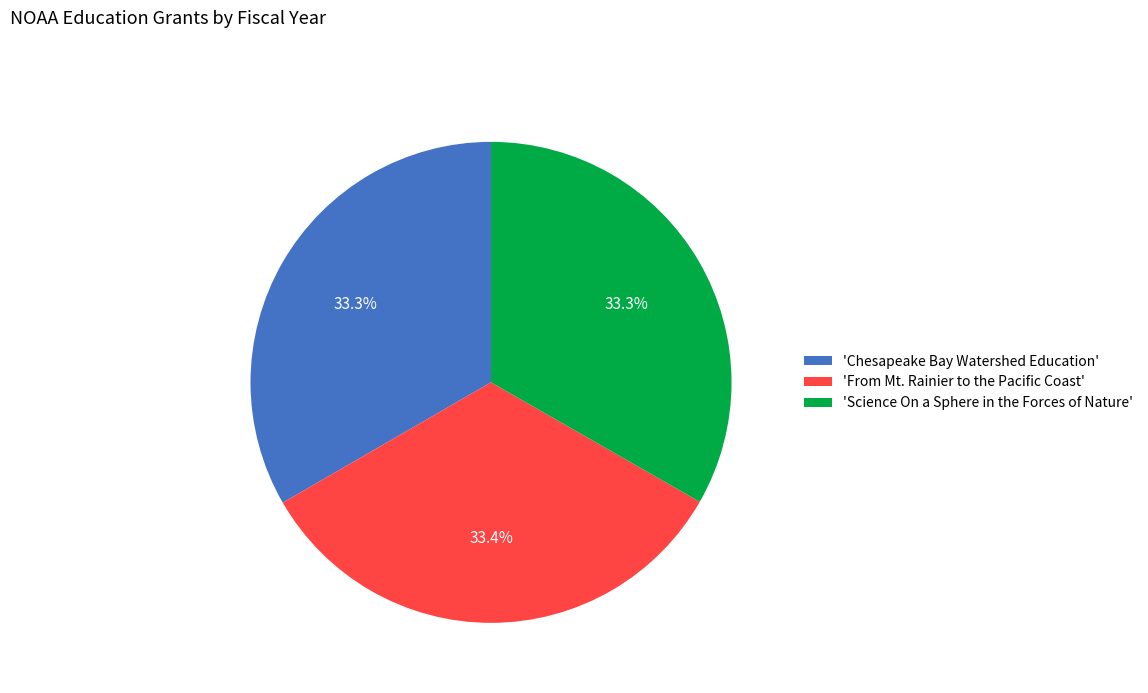

Is there any slice that represents more than half of the pie?

No